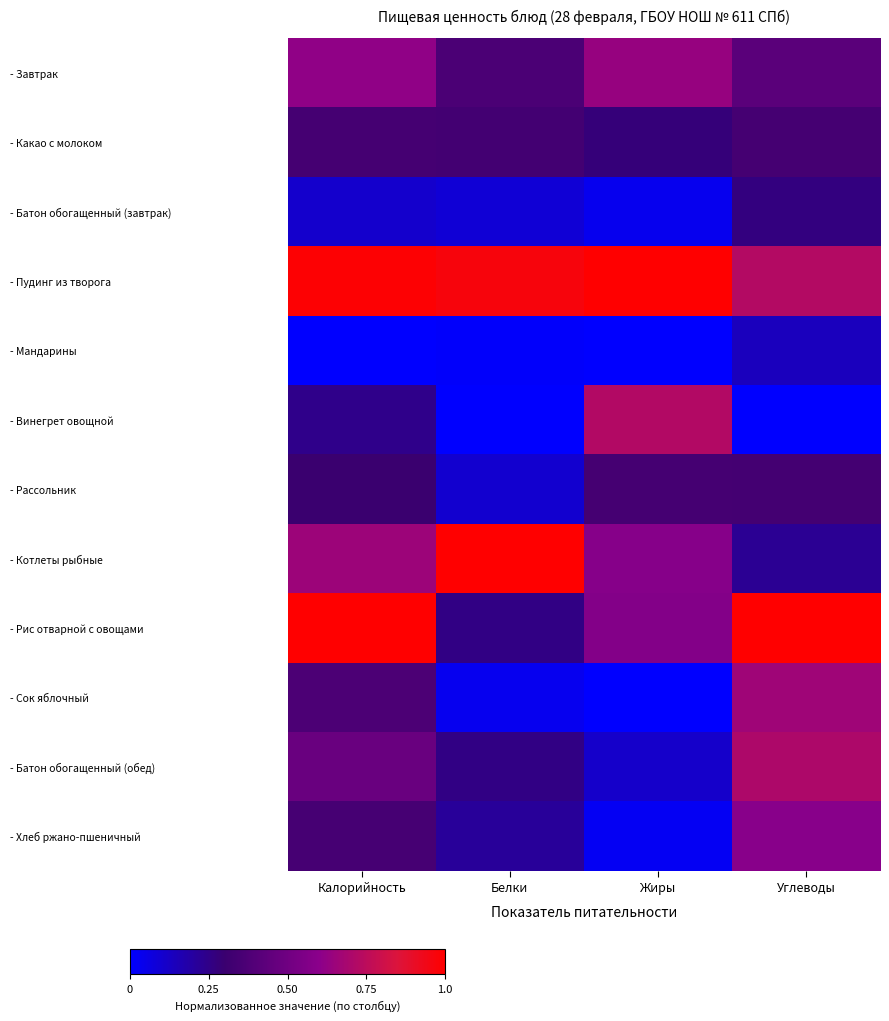

Which has a higher value, Калорийность or Жиры?

Жиры